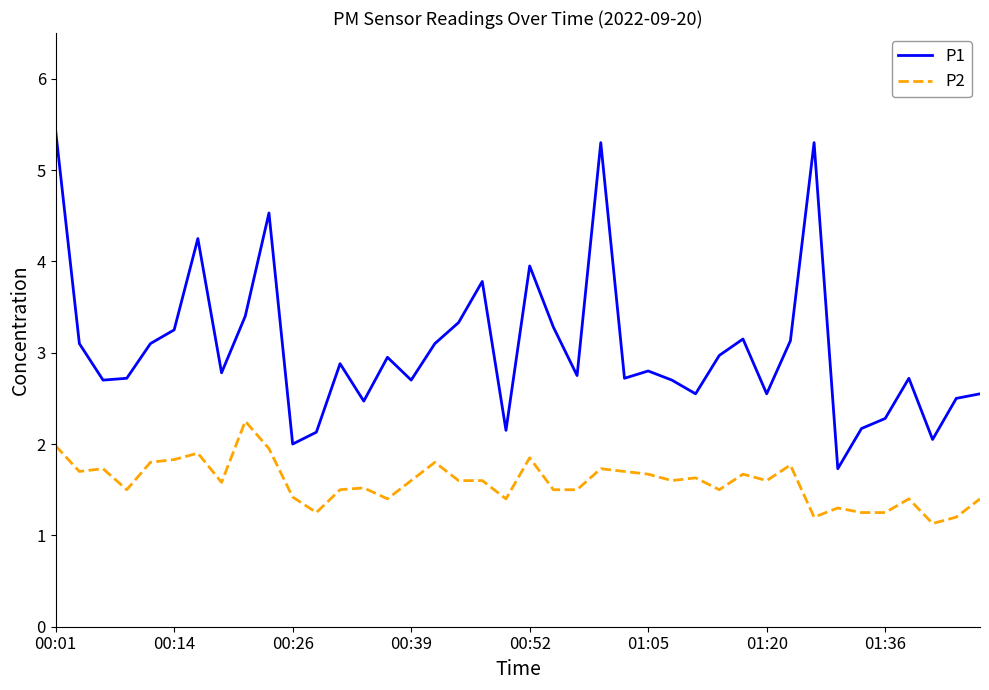

What is the difference between the maximum and minimum values in the P1 series?

3.7